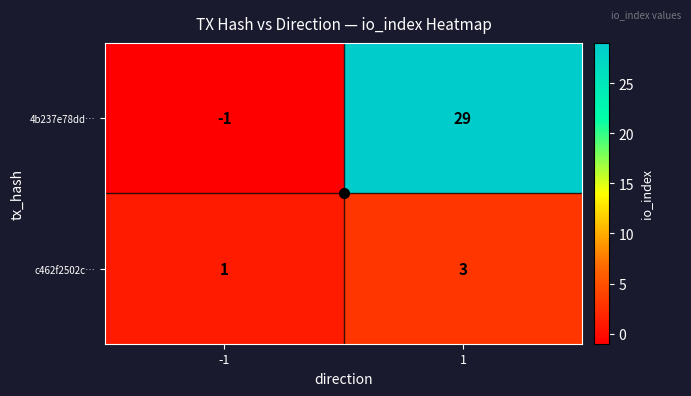

What is the difference between the 4b237e78dd… values at 1 and -1?

30